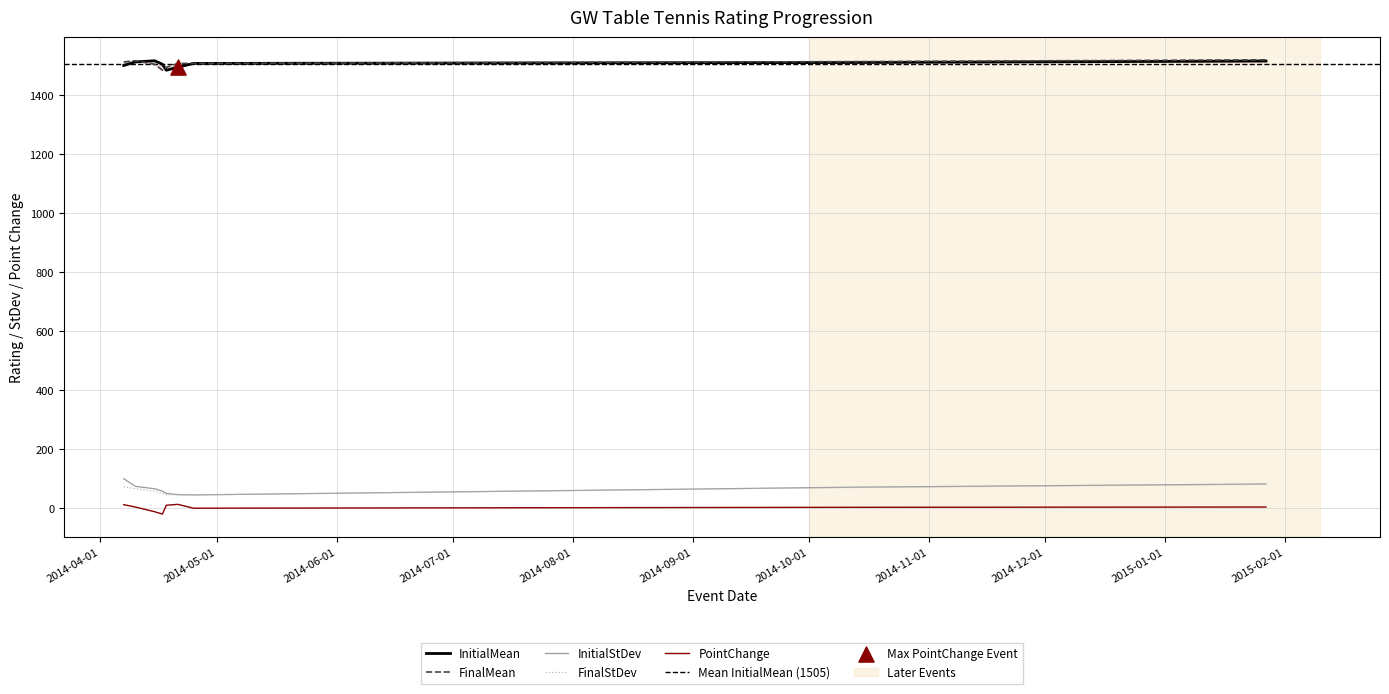

At how many categories does at least one series exceed 683?

9